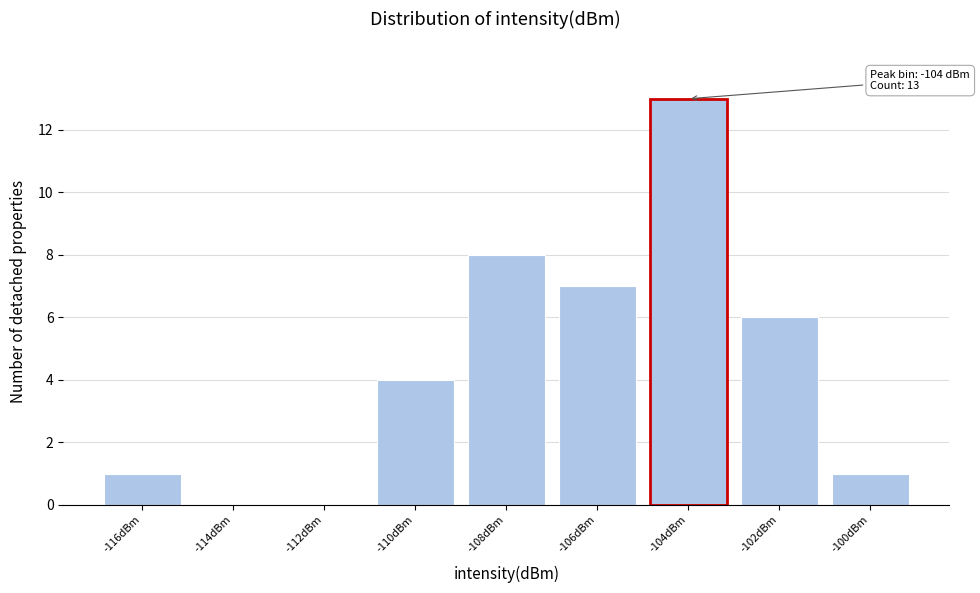

Reading right to left, what are all the values shown in this chart?

-100dBm=1	-102dBm=6	-104dBm=13	-106dBm=7	-108dBm=8	-110dBm=4	-112dBm=0	-114dBm=0	-116dBm=1